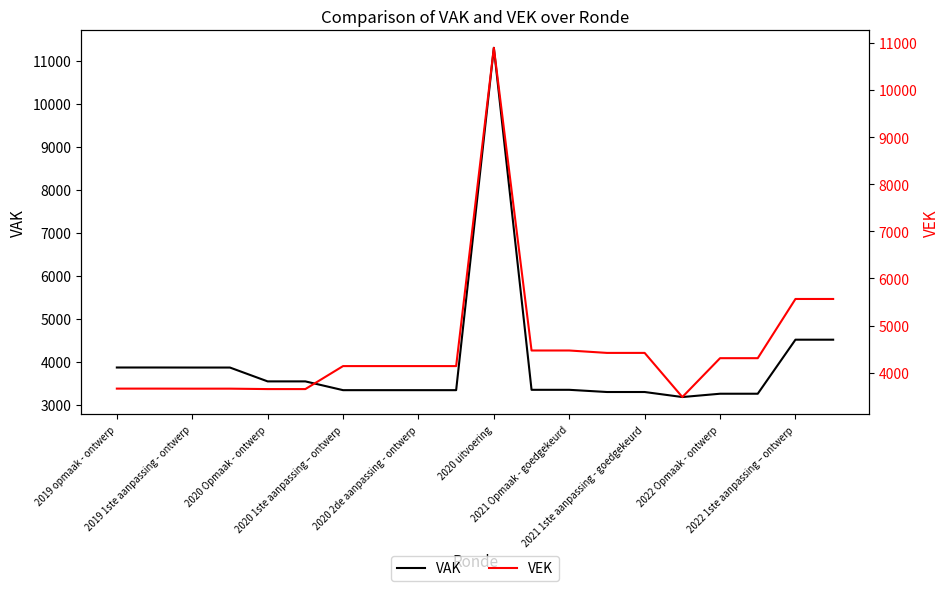

What is the maximum value for VAK?

11297